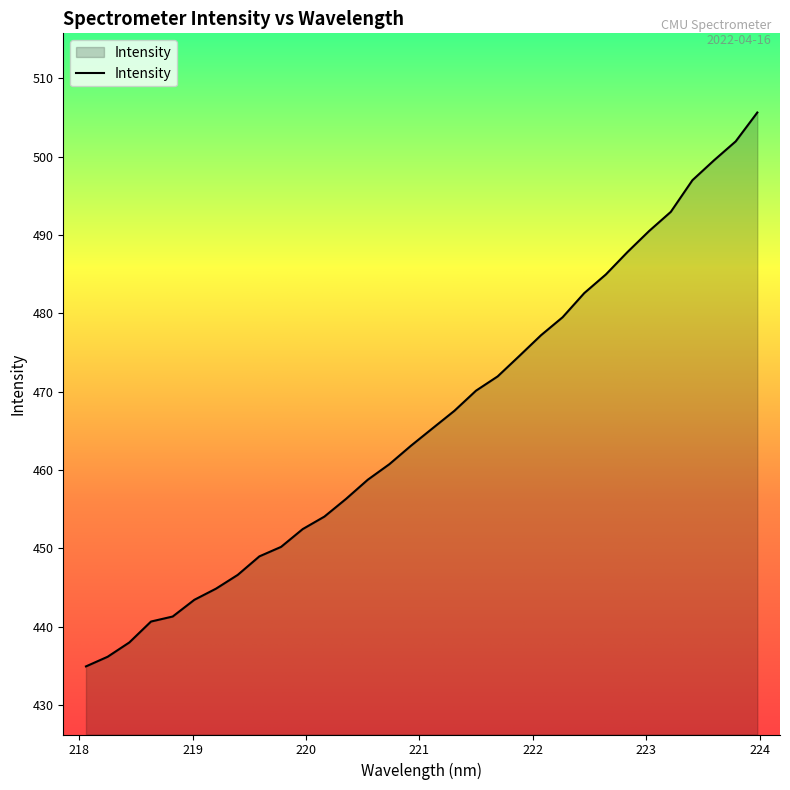

What is the smallest value displayed?

434.9